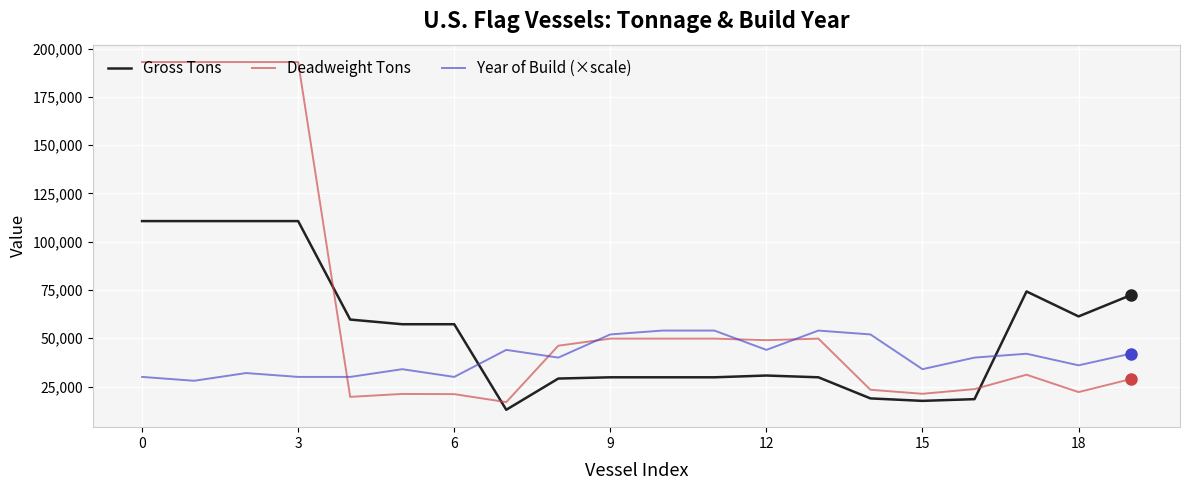

List the series in order of their peak value, lowest first.

Year of Build (×scale), Gross Tons, Deadweight Tons